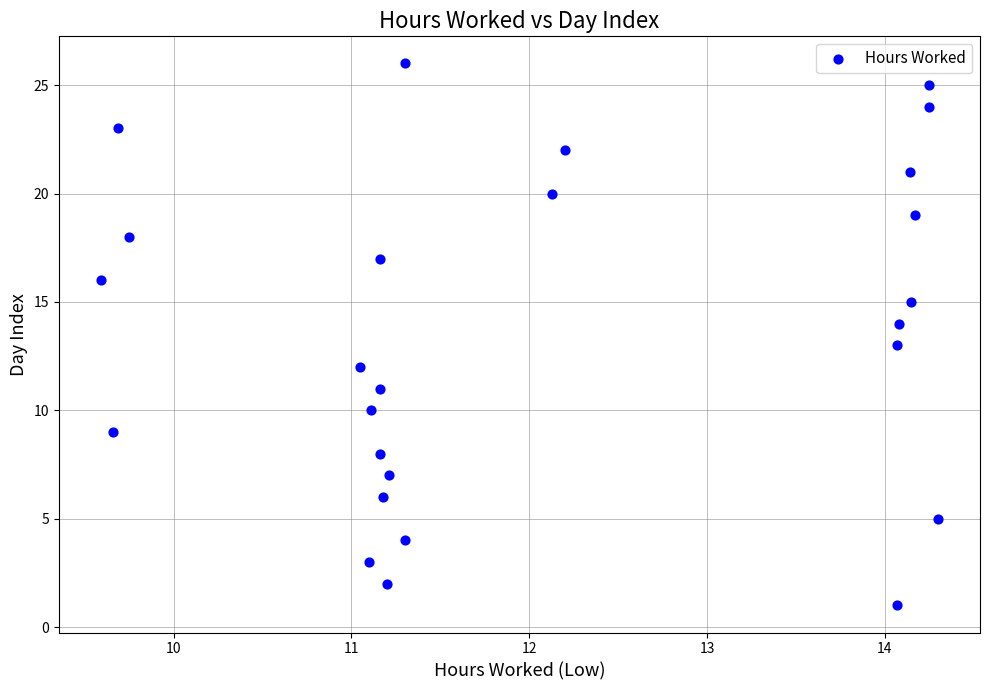

What is the range of Y values (max minus min)?

25